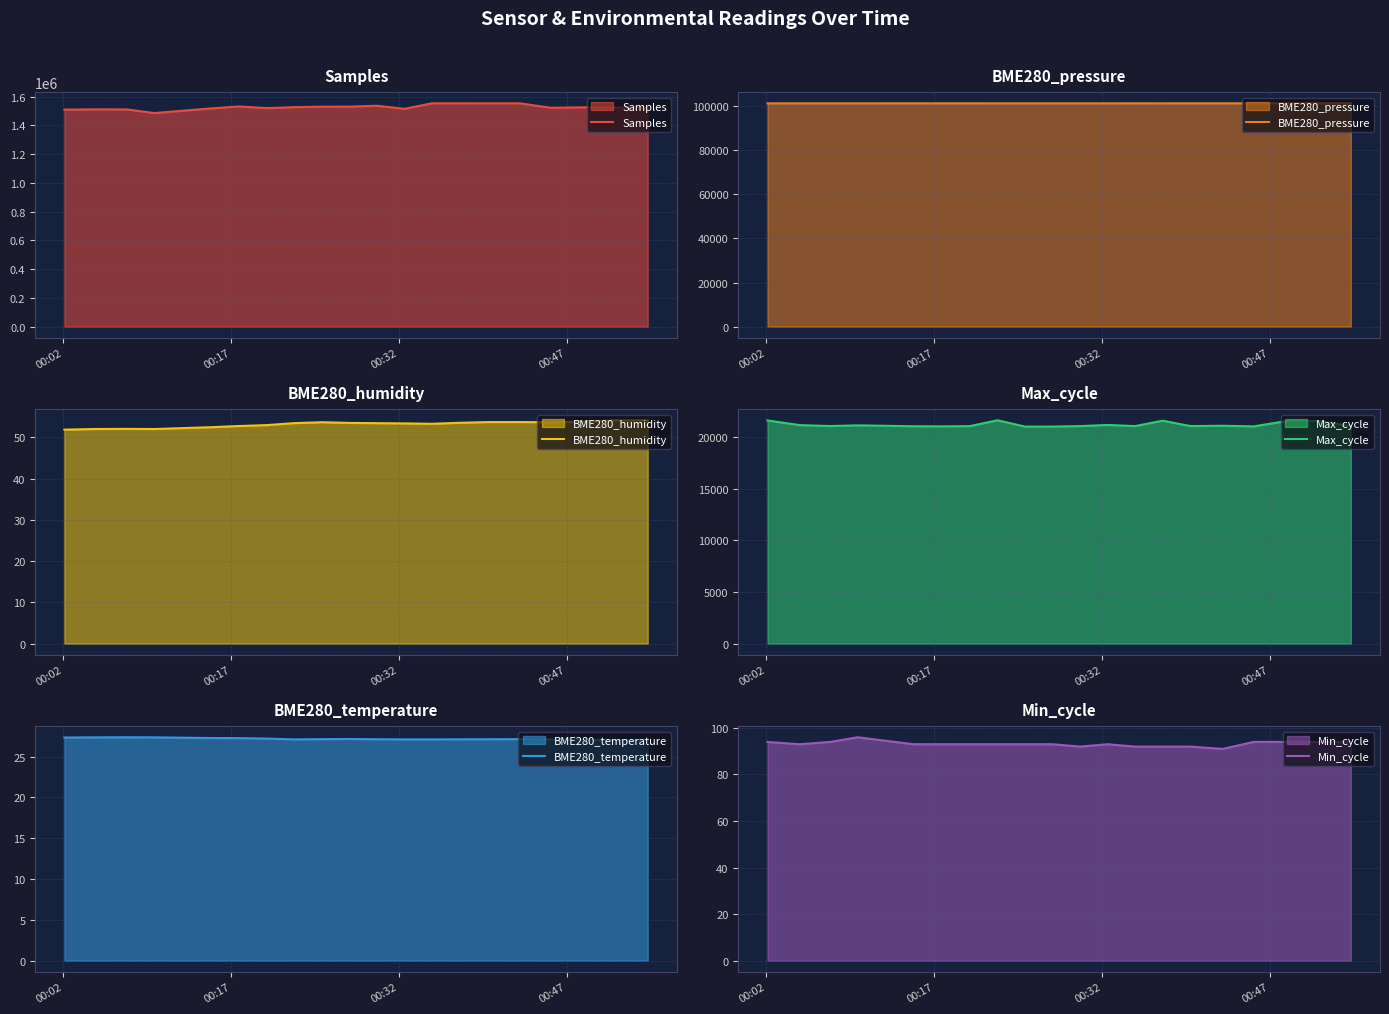

What is the highest value of the BME280_pressure series?

101362.6